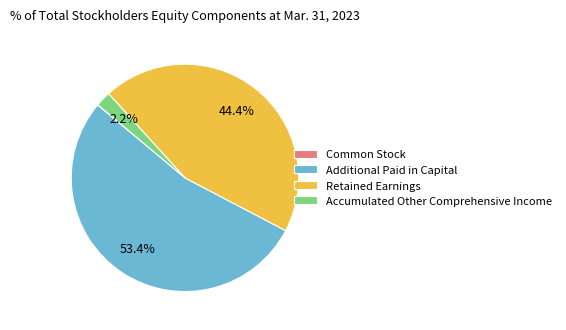

Combined, do Retained Earnings and Additional Paid in Capital account for over 50%?

Yes